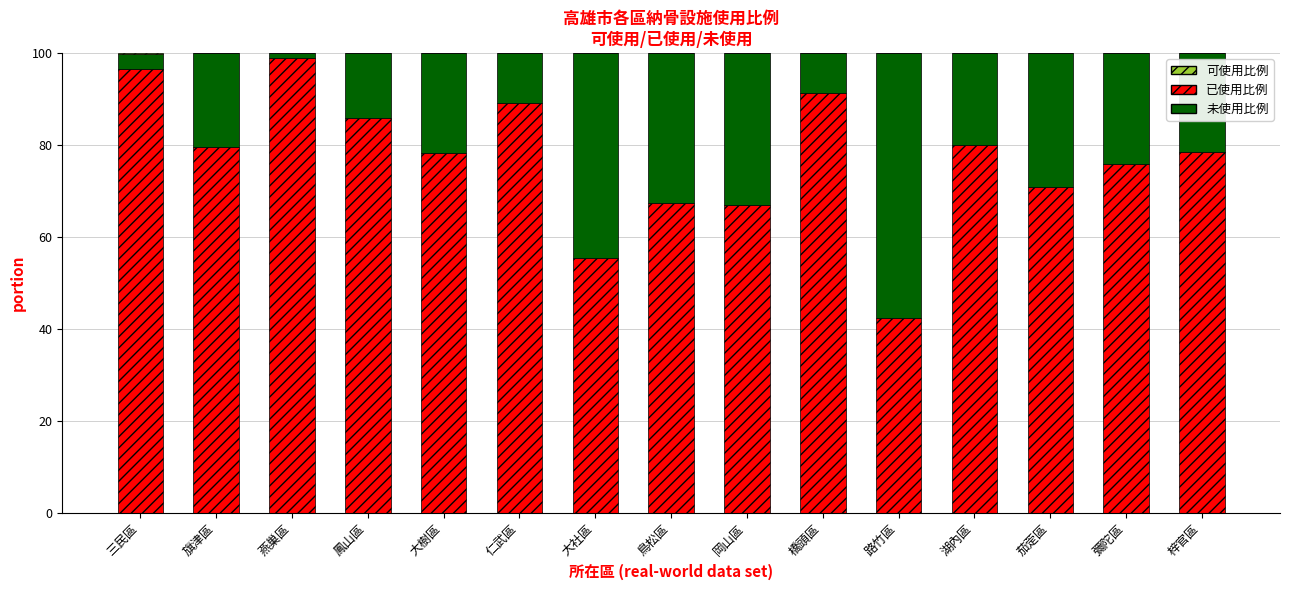

What is the total value across all series at 大樹區?

100.0